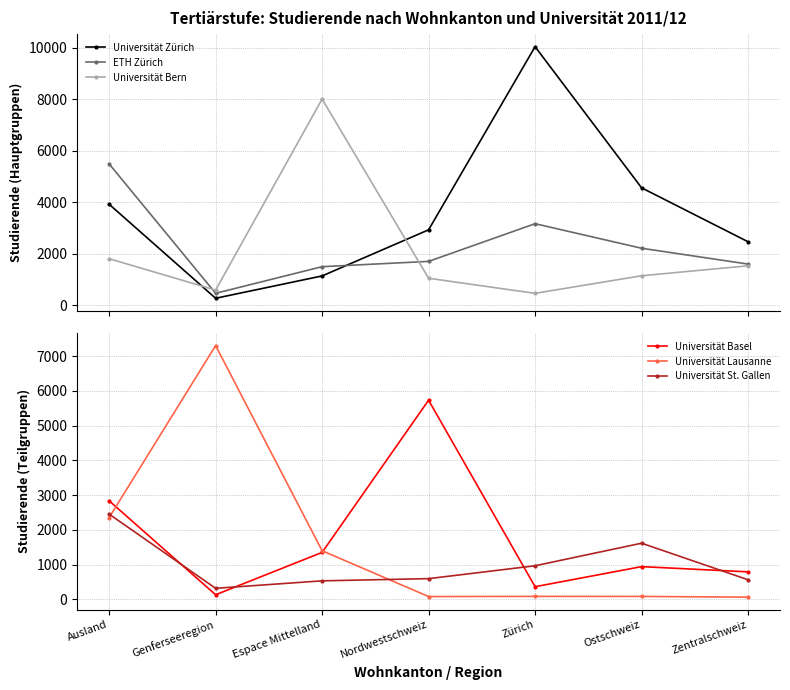

How many intersections are there between Universität Bern and ETH Zürich?

2